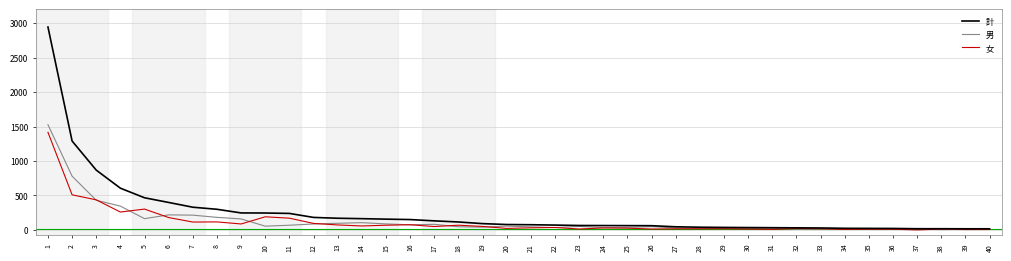

Which series has the widest spread of values?

計